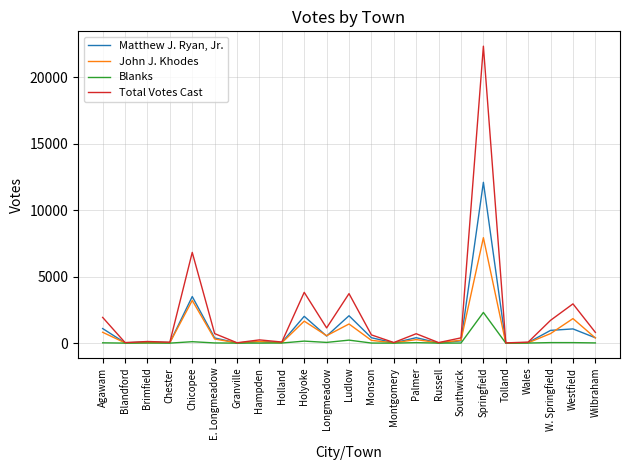

At which category is the sum across all series the highest?

Springfield